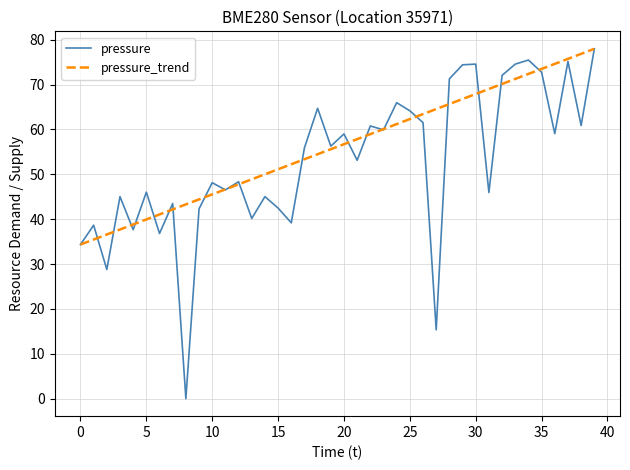

What is the maximum value for pressure?

78.0